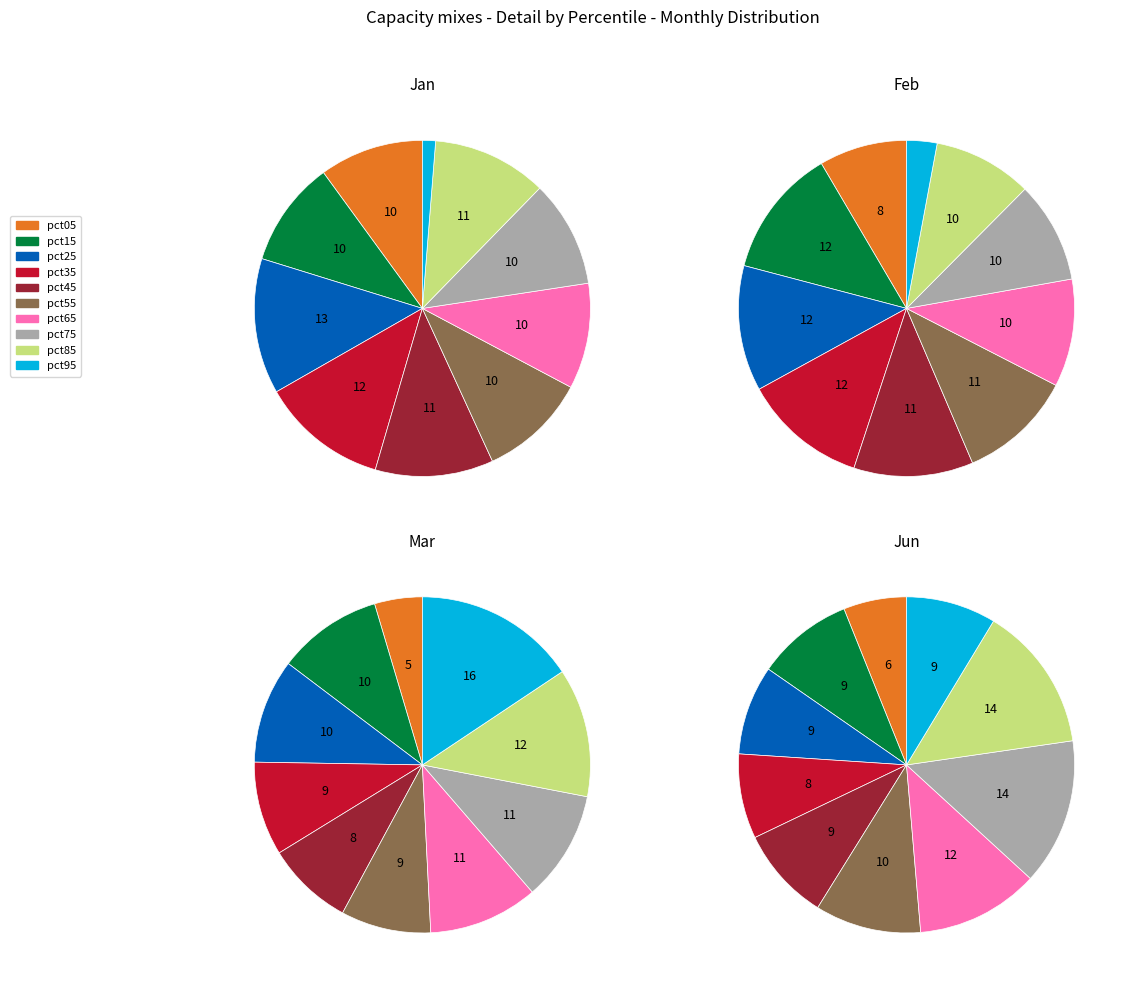

What is the largest slice in the pie chart?

pct95